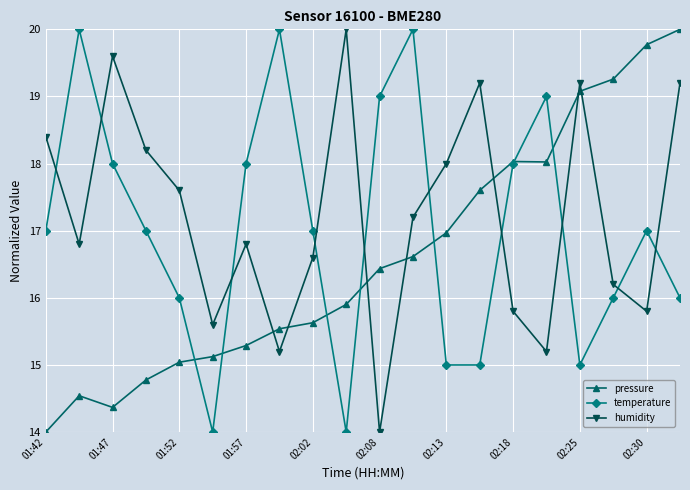

Which series ends up on top after the final intersection of humidity and pressure?

pressure